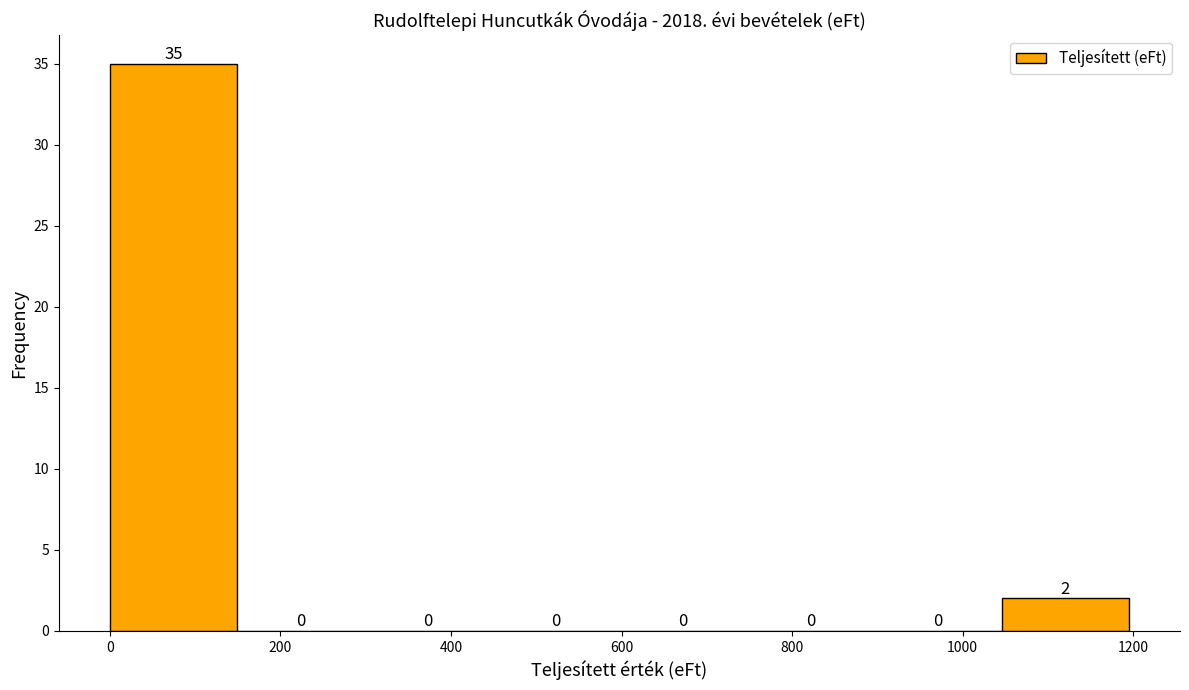

Which range on the x-axis has the tallest bar?

0 to 140